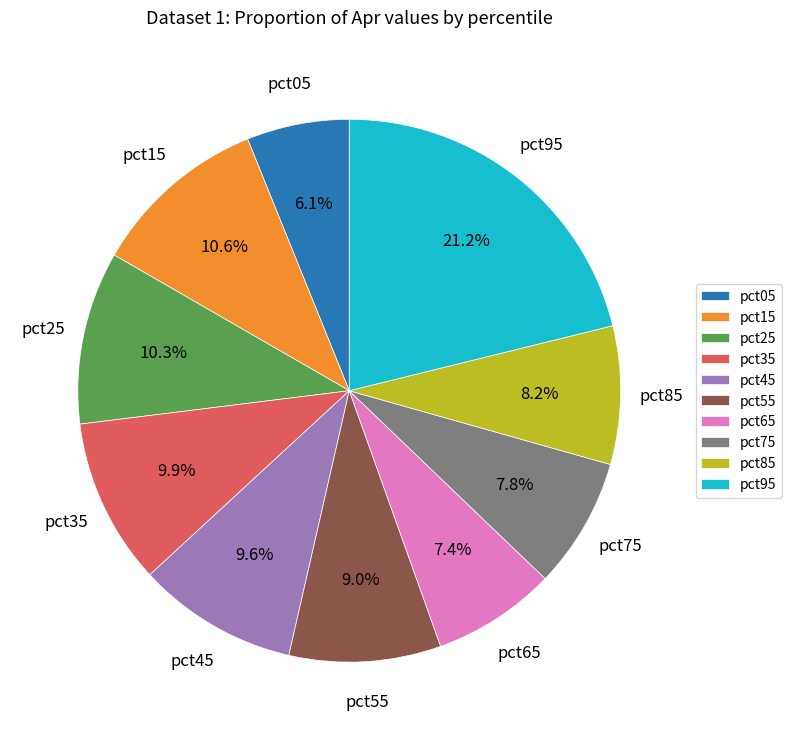

To the nearest percent, what portion does pct25 represent?

10%